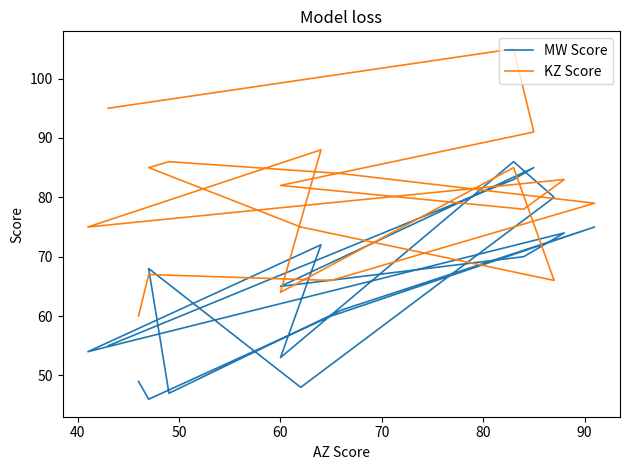

What is the maximum value shown in the chart?

105